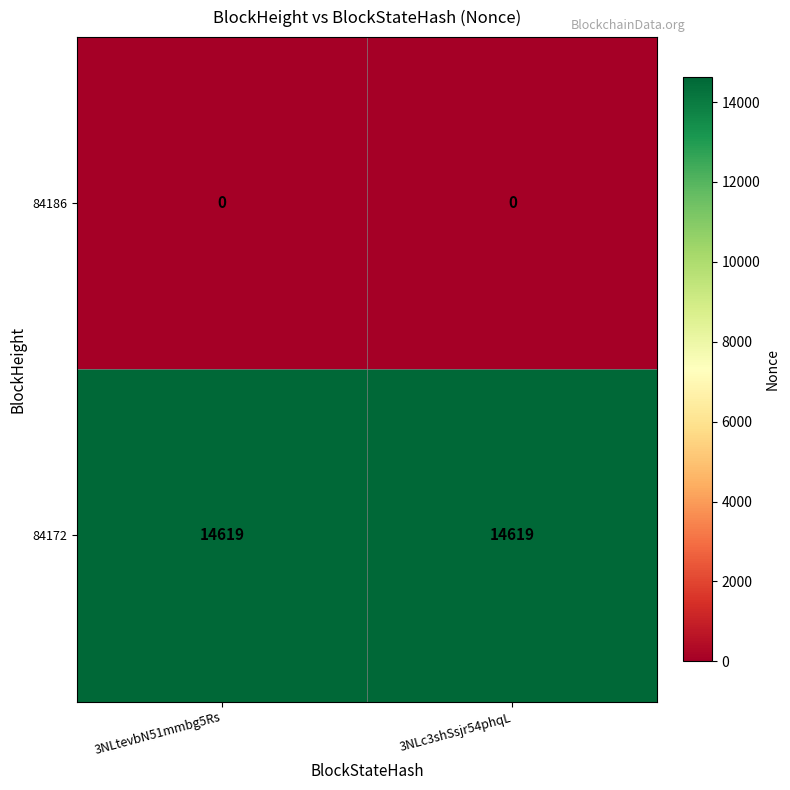

What is the total value across all series at 3NLc3shSsjr54phqL?

14619